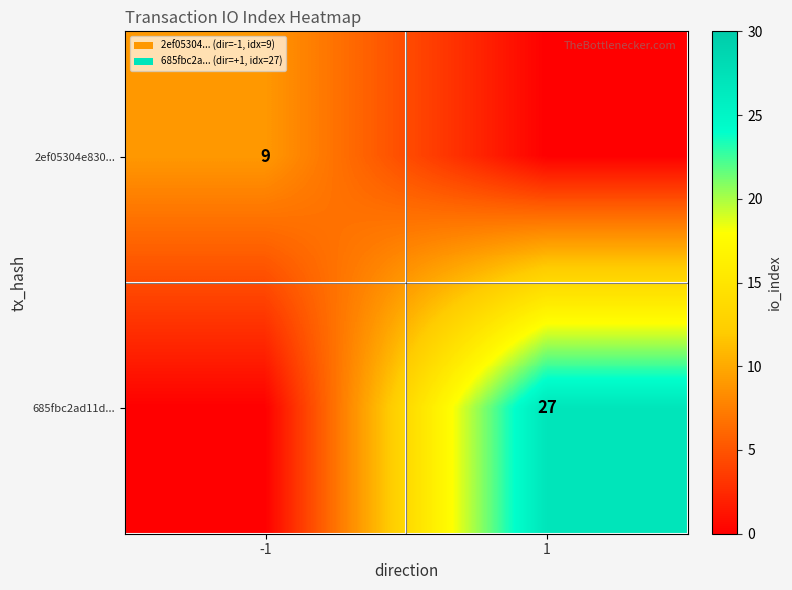

What is the difference between the highest and lowest values at -1?

9